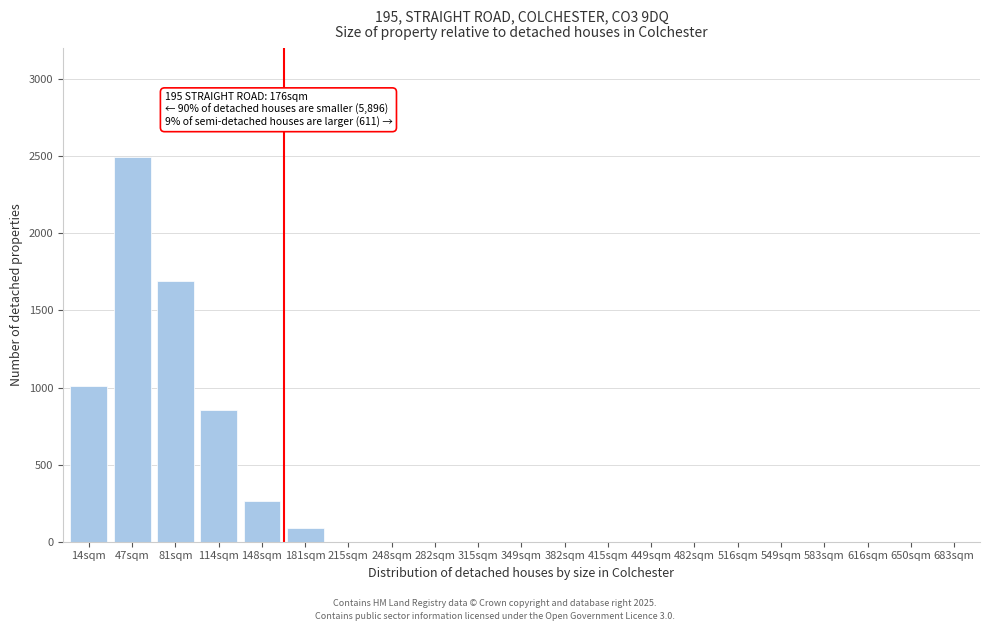

Reading left to right, extract all data points from this chart.

14sqm=1013	47sqm=2493	81sqm=1688	114sqm=856	148sqm=261	181sqm=91	215sqm=0	248sqm=0	282sqm=0	315sqm=0	349sqm=0	382sqm=0	415sqm=0	449sqm=0	482sqm=0	516sqm=0	549sqm=0	583sqm=0	616sqm=0	650sqm=0	683sqm=0